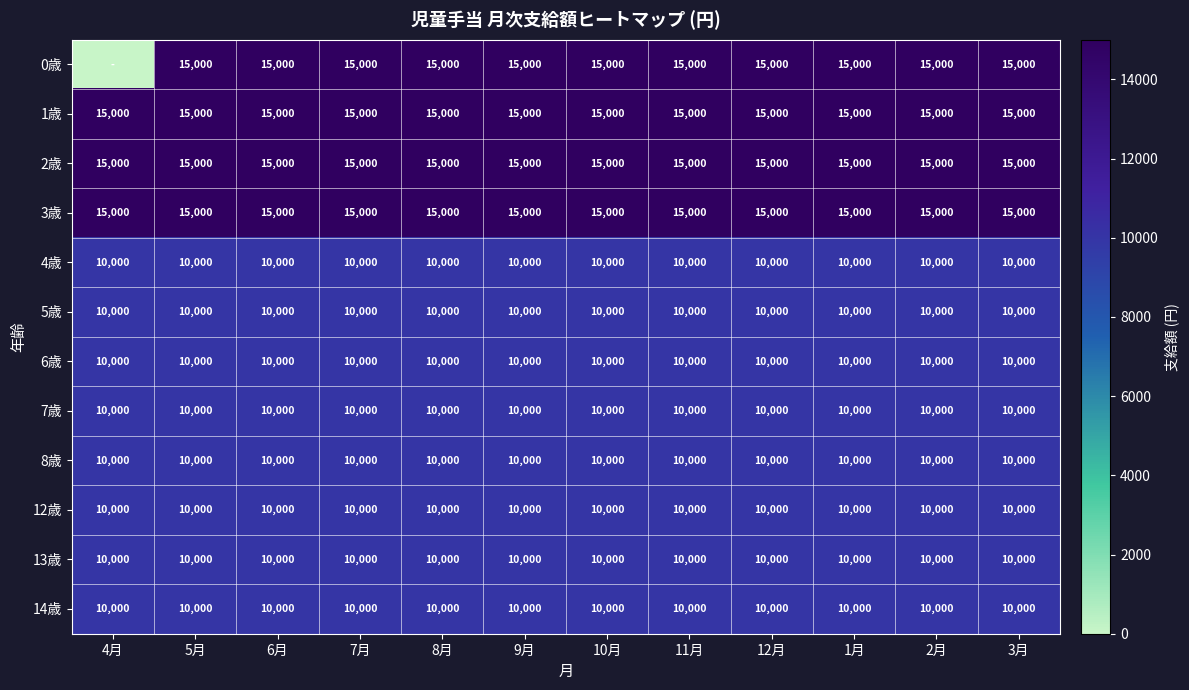

What is the difference between the highest and lowest values at 1月?

5000